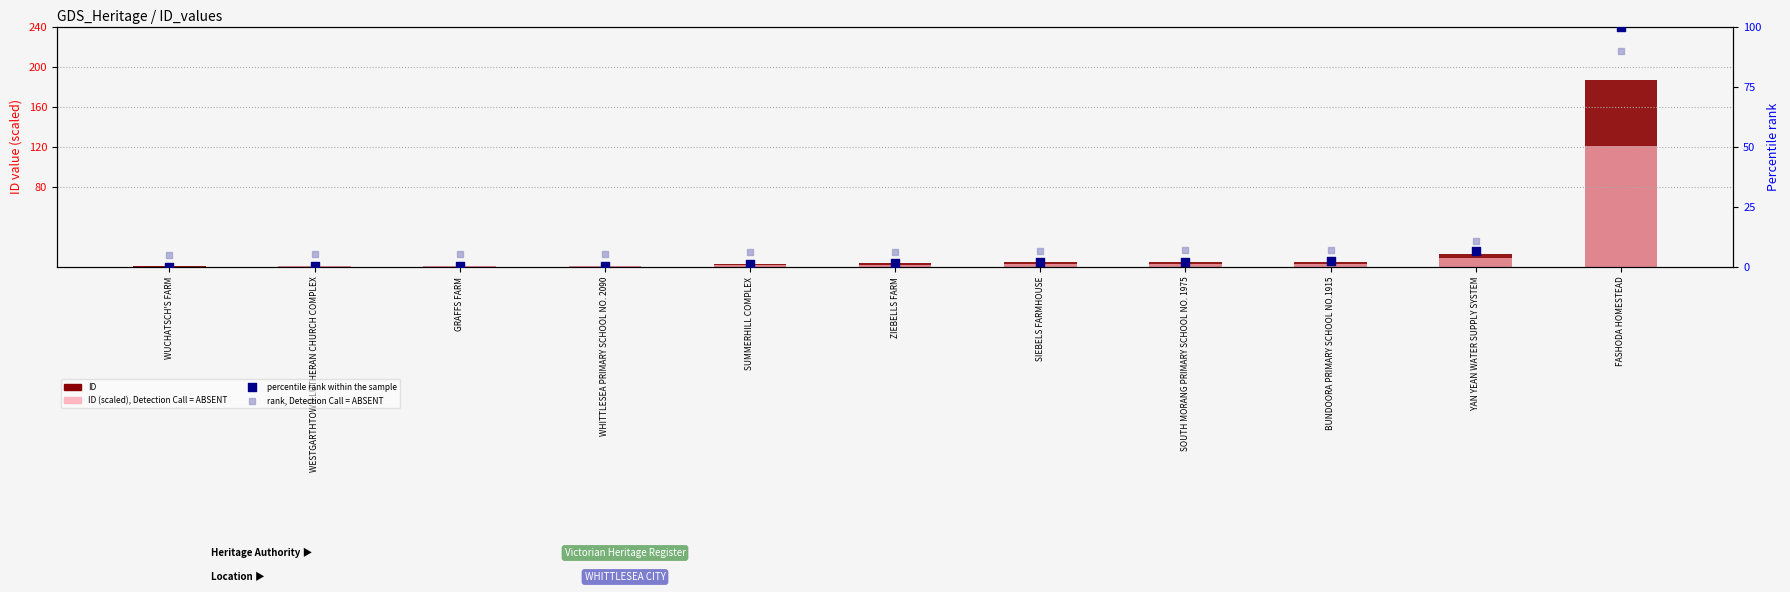

At how many categories does at least one series exceed 40?

1